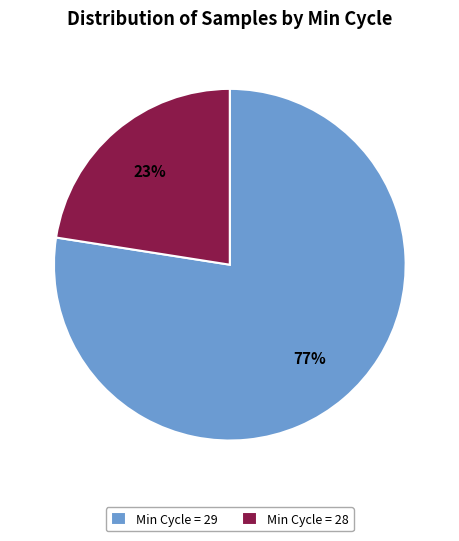

Between Min Cycle = 29 and Min Cycle = 28, which is larger?

Min Cycle = 29